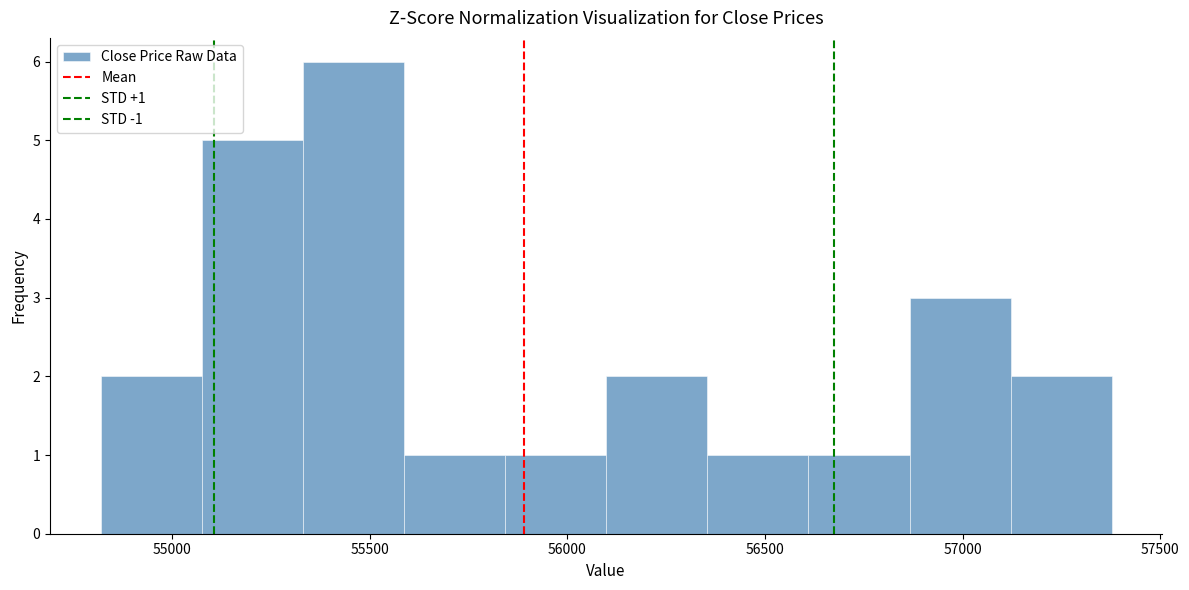

Over which range of the x-axis is the bar tallest?

55350 to 55600